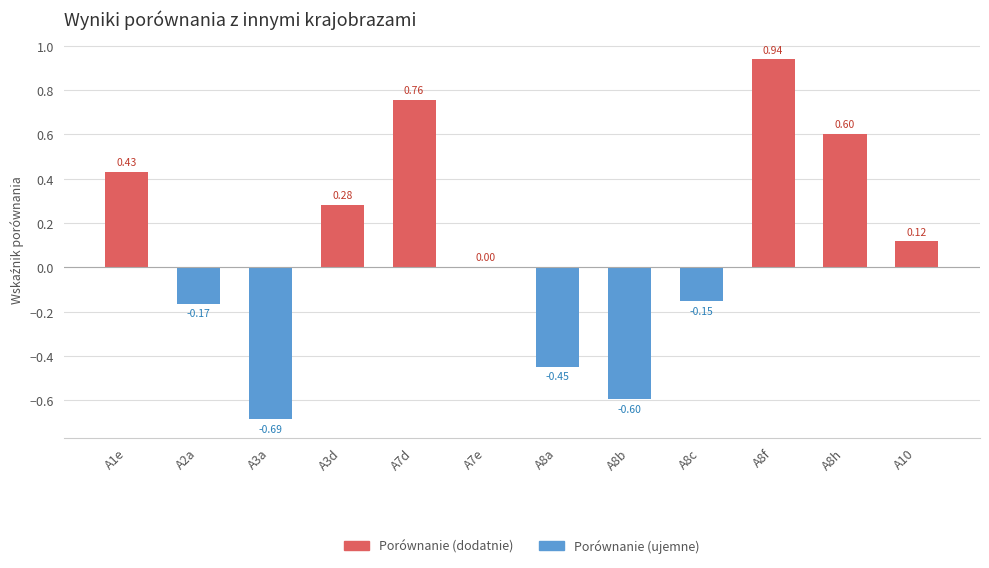

What is the sum of the values at A8c and A2a?

-0.3